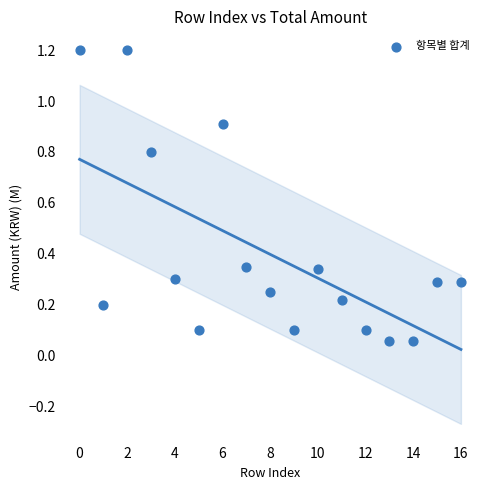

What is the range of Y values (max minus min)?

1.1